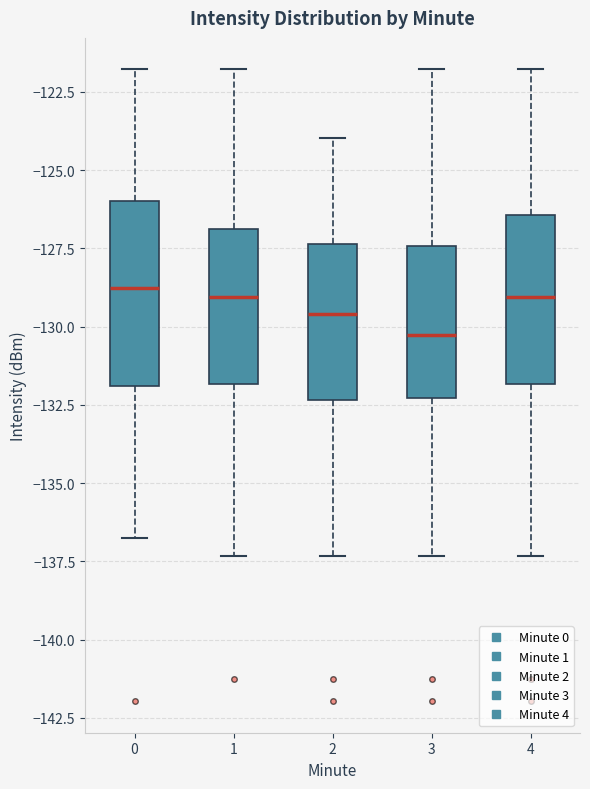

Reading left to right, read every box against the y-axis: the position of its median line, the range the box covers, and the ends of its whiskers. The values are not printed on the chart, so give them approximately, as read against the axis.

0: median -129.0, box -132.0 to -126.0, whiskers -136.5 to -122.0
1: median -129.0, box -132.0 to -127.0, whiskers -137.5 to -122.0
2: median -129.5, box -132.5 to -127.5, whiskers -137.5 to -124.0
3: median -130.5, box -132.5 to -127.5, whiskers -137.5 to -122.0
4: median -129.0, box -132.0 to -126.5, whiskers -137.5 to -122.0